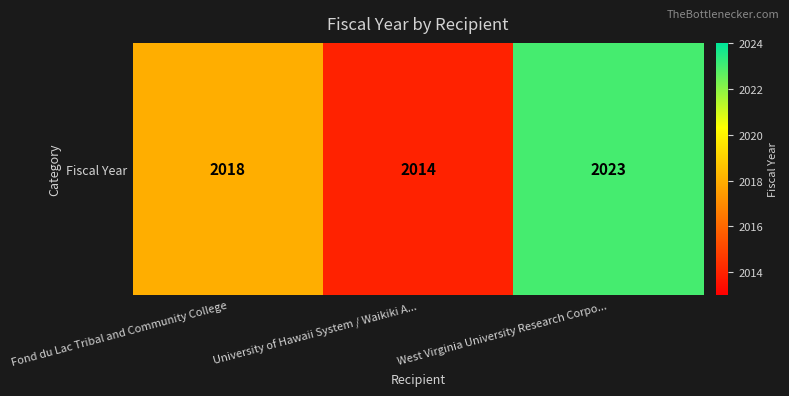

List the labels in order of value, largest first.

West Virginia University Research Corpo..., Fond du Lac Tribal and Community College, University of Hawaii System / Waikiki A...